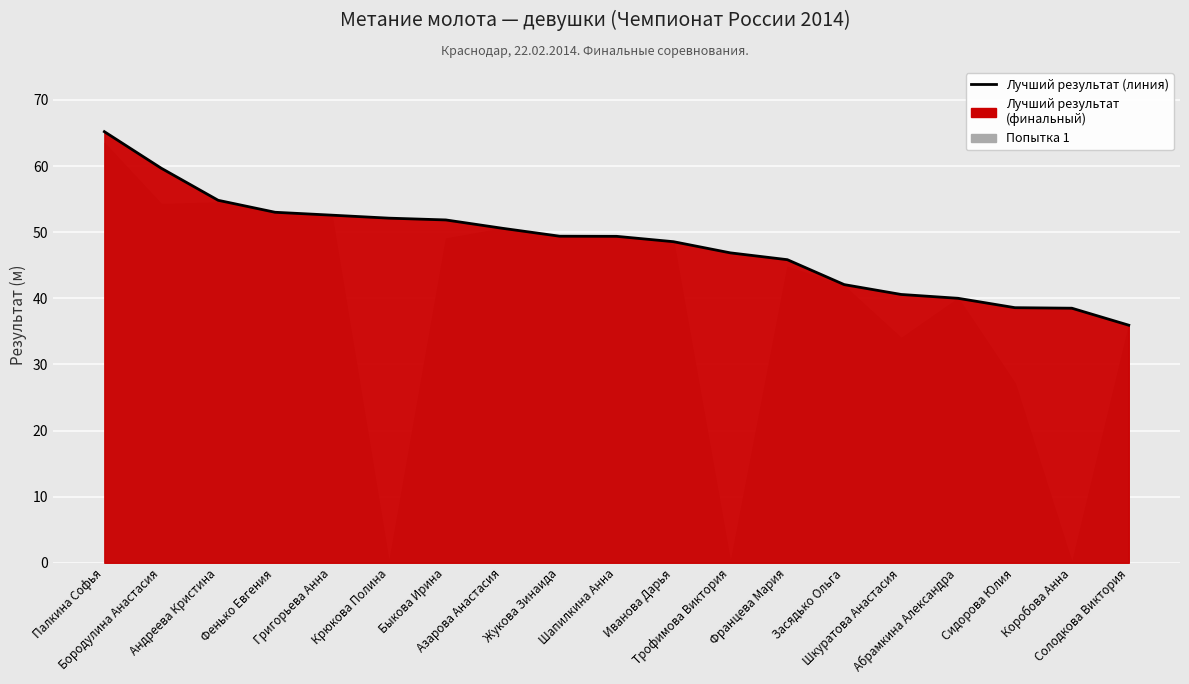

Reading left to right, what are all the values shown in this chart?

Палкина Софья=65.2	Бородулина Анастасия=59.7	Андреева Кристина=54.8	Фенько Евгения=53.0	Григорьева Анна=52.6	Крюкова Полина=52.1	Быкова Ирина=51.9	Азарова Анастасия=50.6	Жукова Зинаида=49.4	Шапилкина Анна=49.4	Иванова Дарья=48.6	Трофимова Виктория=46.9	Францева Мария=45.8	Засядько Ольга=42.1	Шкуратова Анастасия=40.6	Абрамкина Александра=40.0	Сидорова Юлия=38.6	Коробова Анна=38.5	Солодкова Виктория=35.9